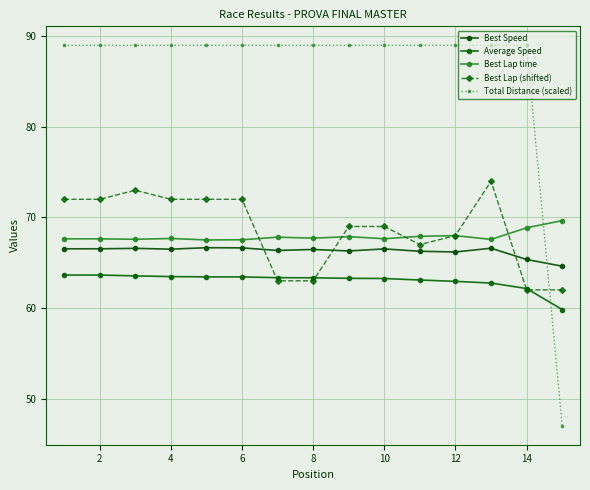

How many times do Best Lap (shifted) and Best Lap time cross each other?

5